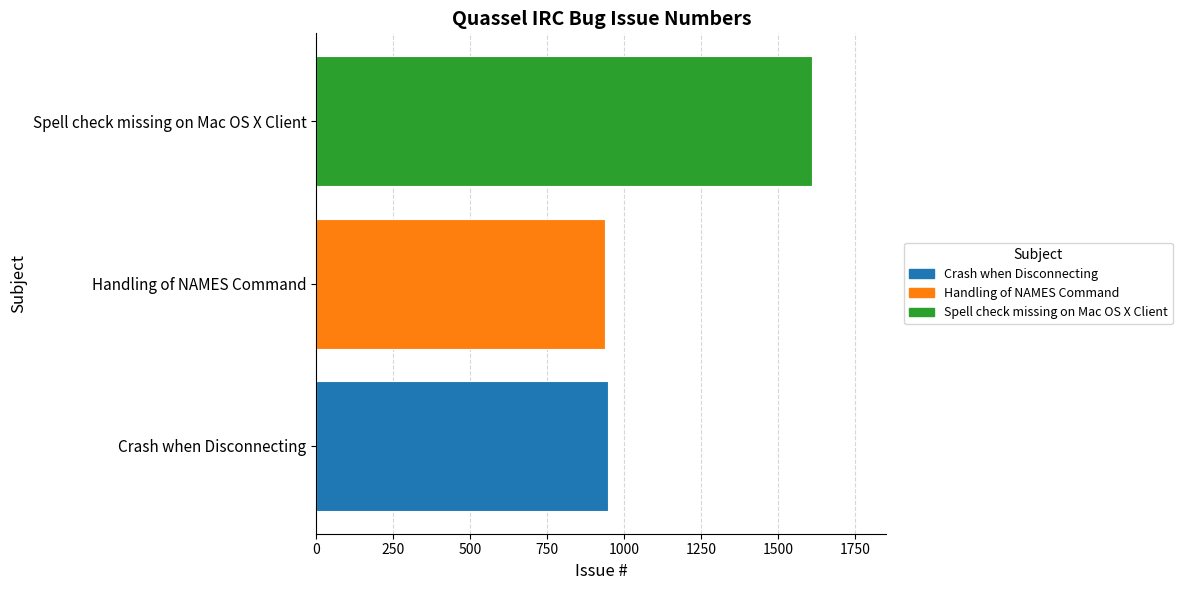

The value at Spell check missing on Mac OS X Client is 1610. True or false?

True